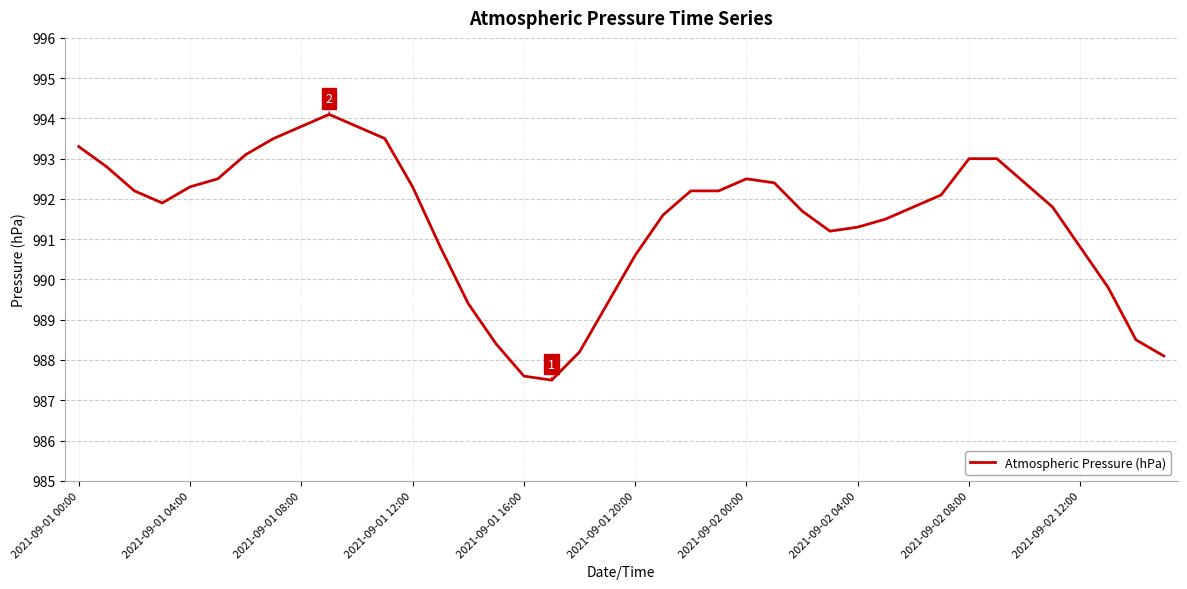

What is the minimum value shown in the chart?

987.5